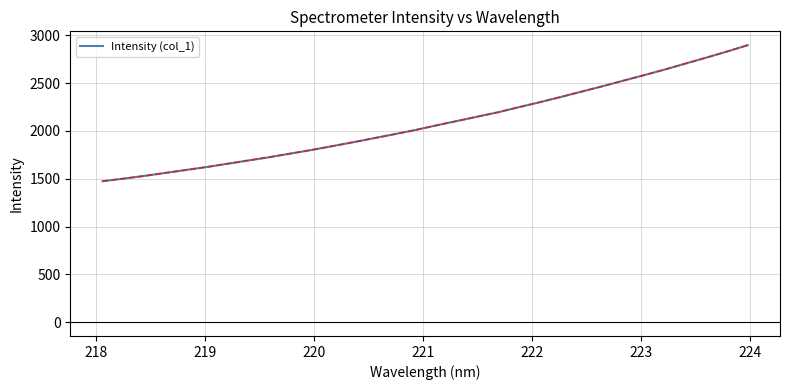

What is the difference between the maximum and minimum values?

1423.2